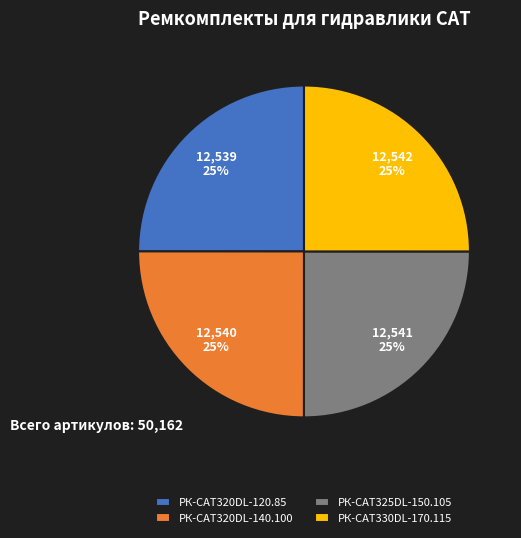

Count the number of slices in the pie.

4